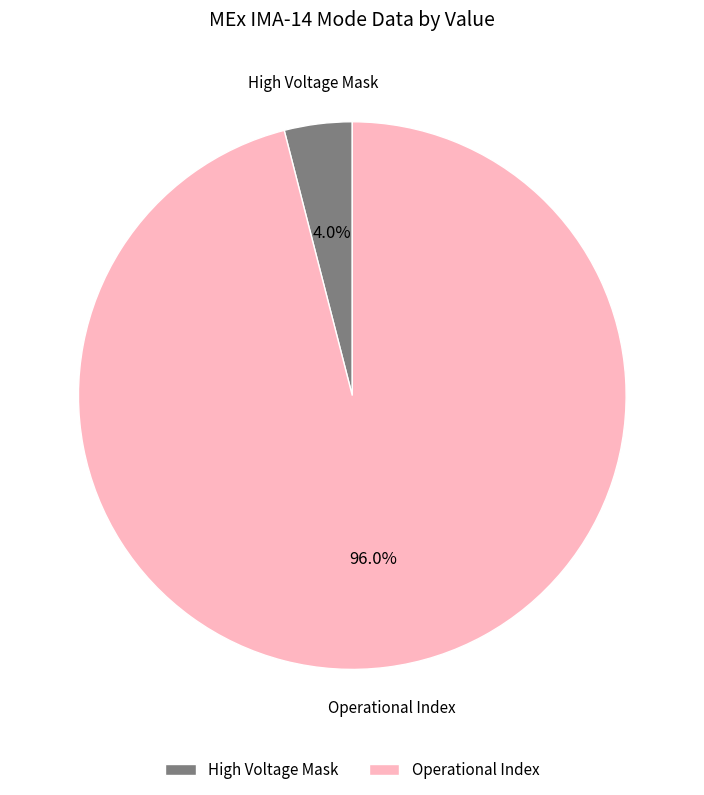

Rank the categories by value from lowest to highest.

High Voltage Mask, Operational Index